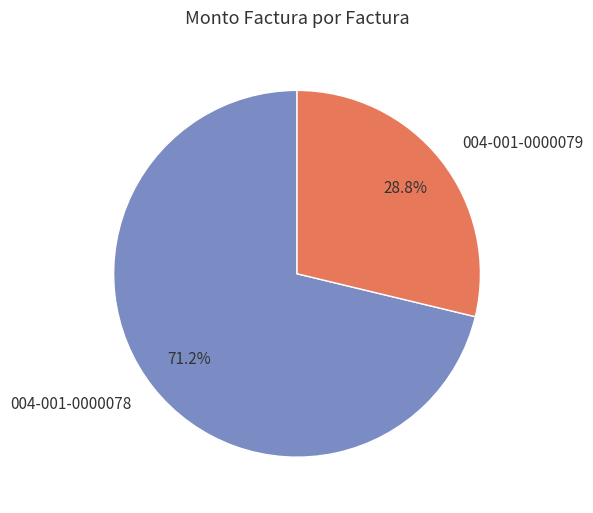

The 004-001-0000078 slice represents 59% of the pie. True or false?

False